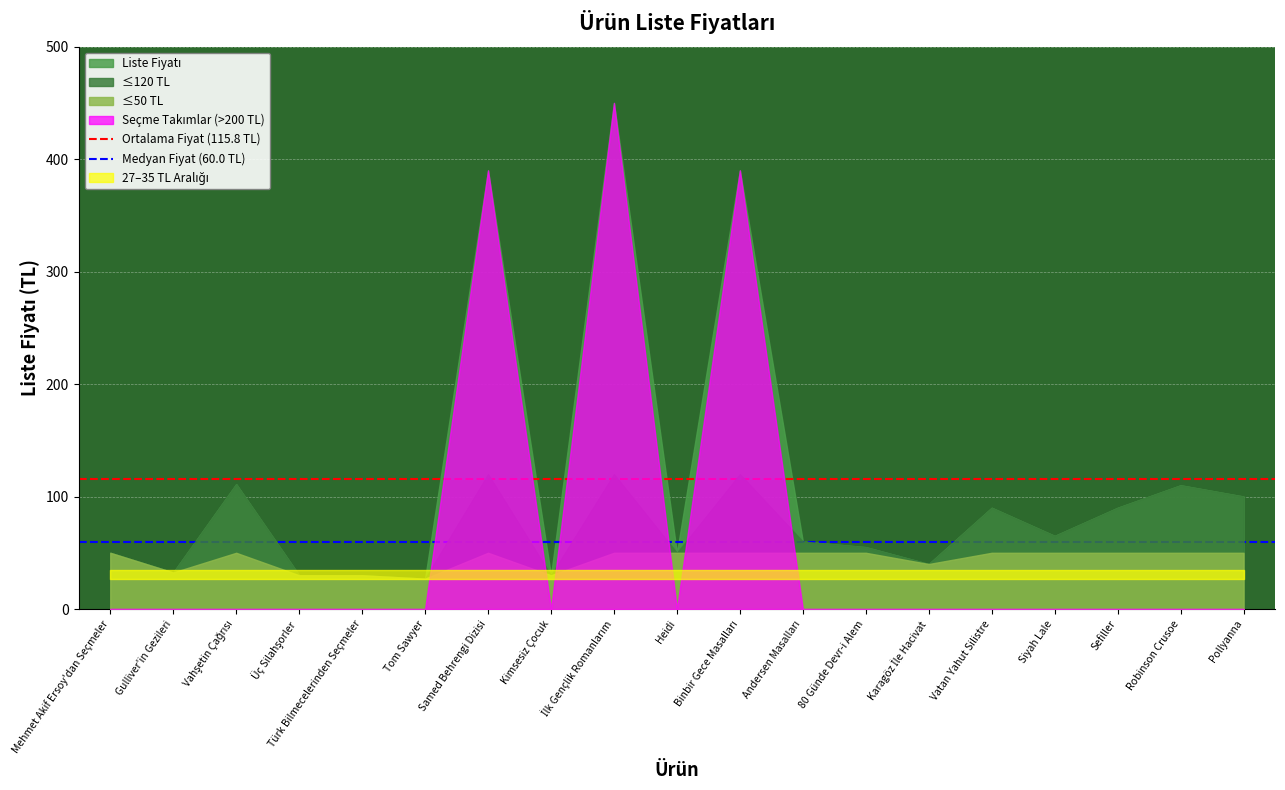

The Ortalama Fiyat (115.8 TL) series shows 115.8 at Mehmet Akif Ersoy'dan Seçmeler. True or false?

True